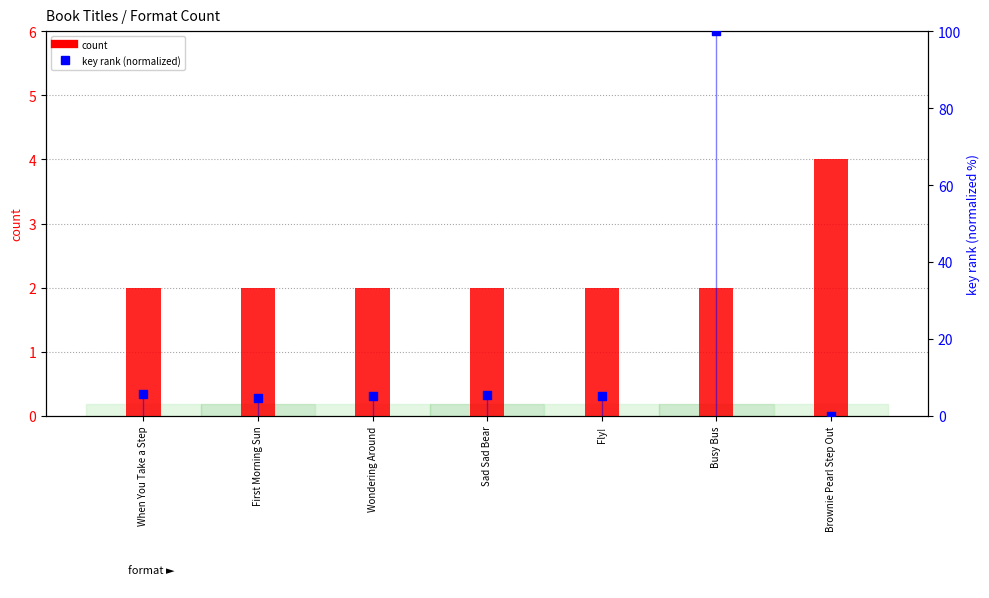

Which series reaches the minimum Y coordinate?

key rank (normalized)